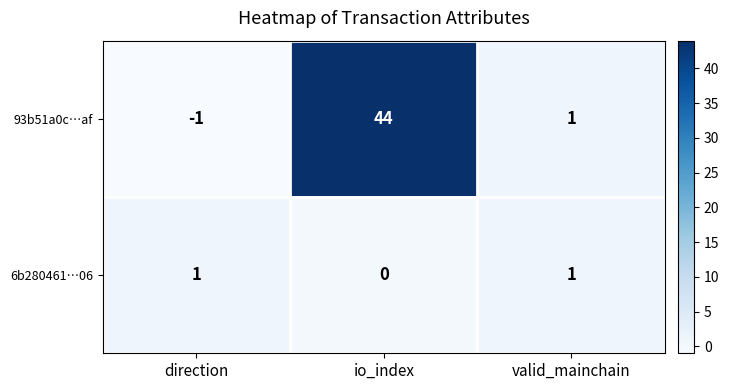

Is it true that 93b51a0c…af equals -2 at direction?

False